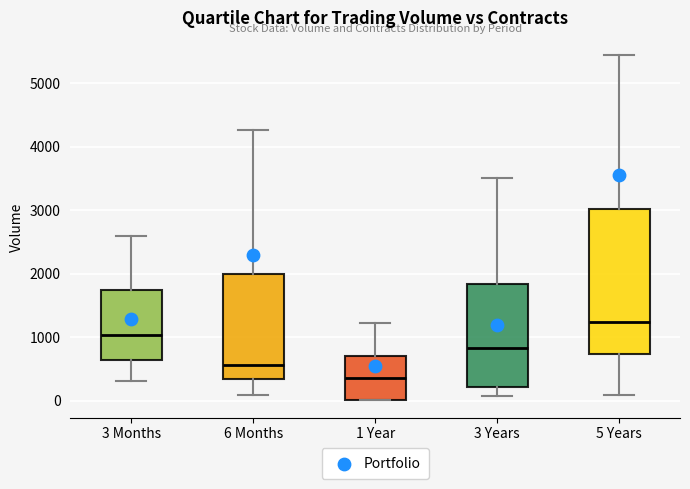

Where does the upper whisker of the box for 5 Years end on the y-axis? The values are not printed on the chart, so give them approximately, as read against the axis.

5400